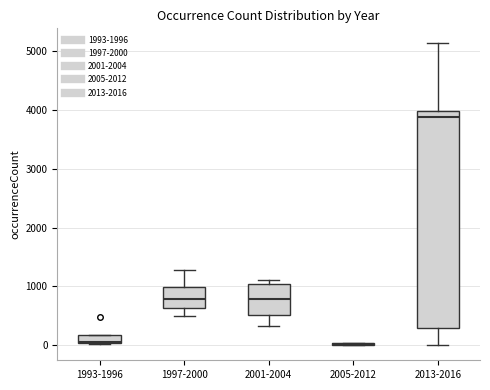

Which box is the tallest, from its lower edge to its upper edge?

2013-2016